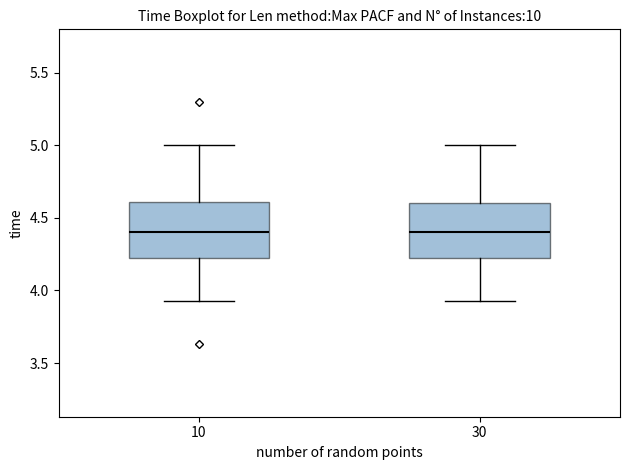

Where is the upper edge of the box at x = 30 on the y-axis? The values are not printed on the chart, so give them approximately, as read against the axis.

4.60